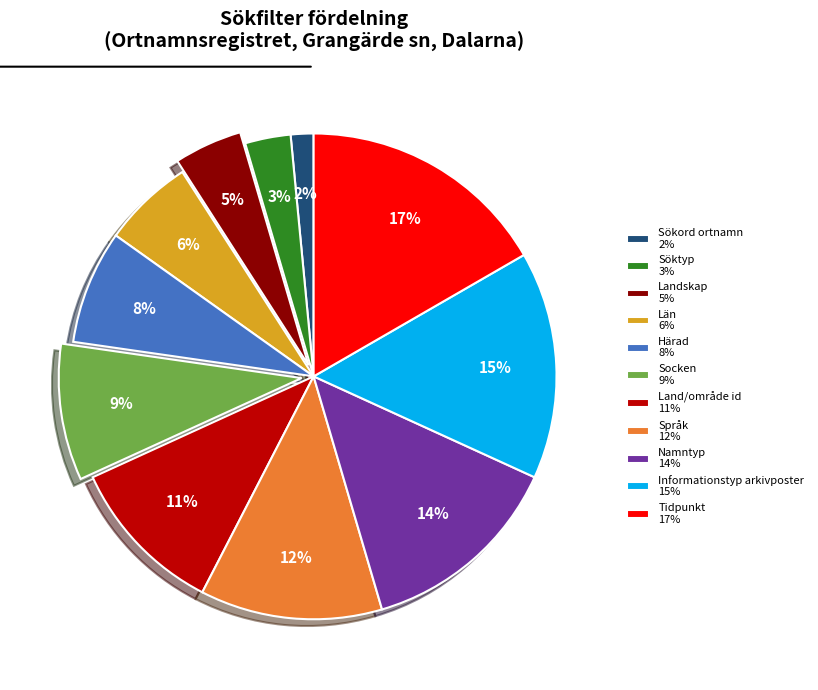

How many segments does this pie chart have?

11